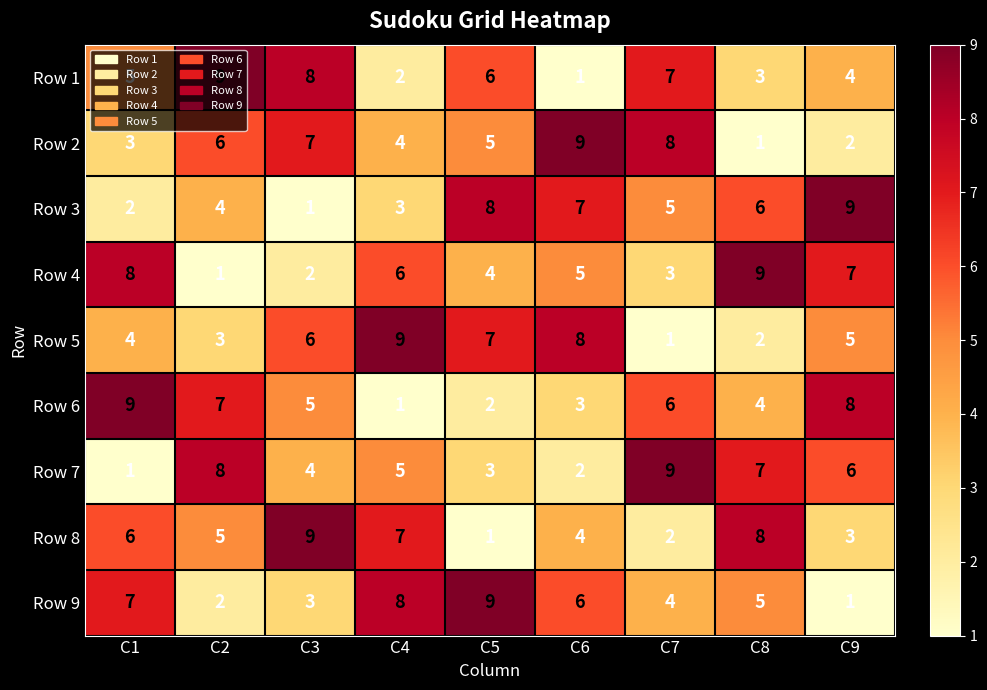

How many series are shown in this chart?

9